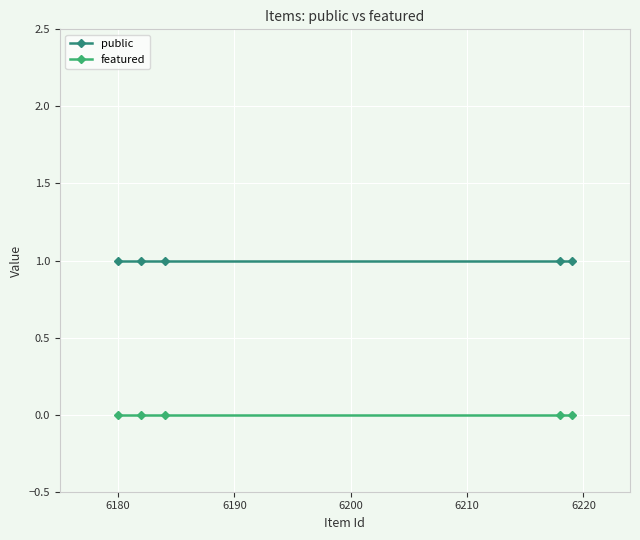

How many lines are shown in the chart?

2